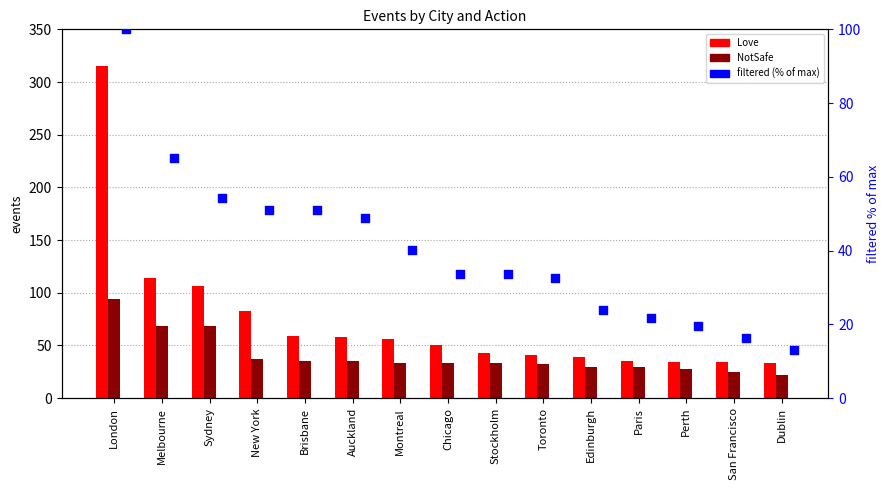

Which series contains the lowest Y value?

filtered (% of max)